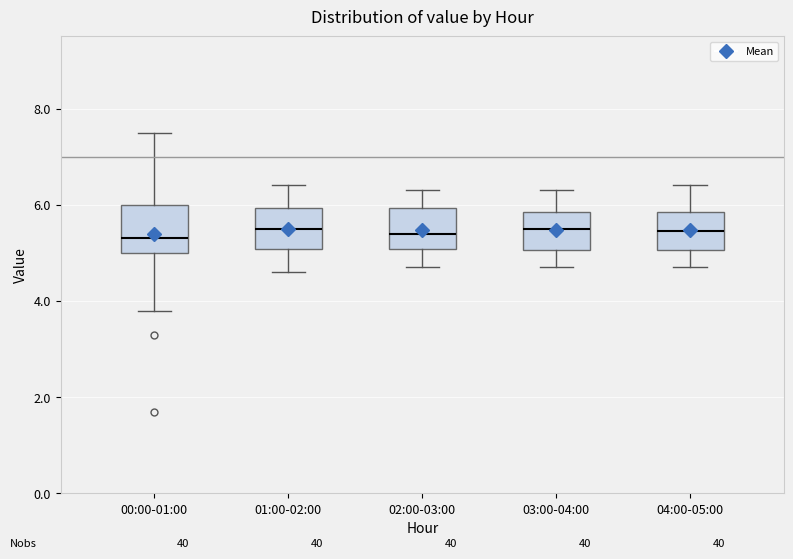

Reading left to right, transcribe this box plot: for each box, give where its median line is, the range the box spans, and where its two whiskers end, as read against the y-axis. The values are not printed on the chart, so give them approximately, as read against the axis.

00:00-01:00: median 5.4, box 5.0 to 6.0, whiskers 3.8 to 7.6
01:00-02:00: median 5.6, box 5.0 to 6.0, whiskers 4.6 to 6.4
02:00-03:00: median 5.4, box 5.0 to 6.0, whiskers 4.8 to 6.4
03:00-04:00: median 5.6, box 5.0 to 5.8, whiskers 4.8 to 6.4
04:00-05:00: median 5.4, box 5.0 to 5.8, whiskers 4.8 to 6.4